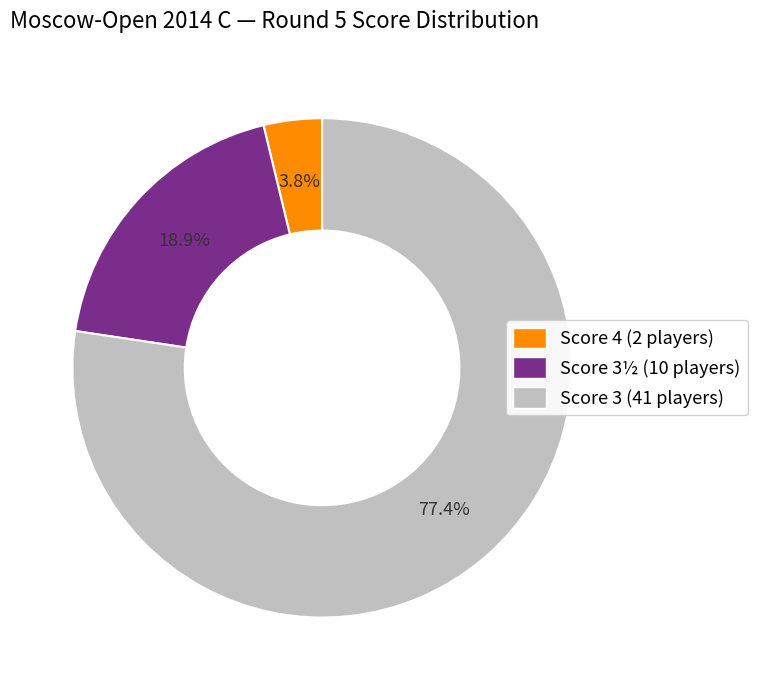

What percentage do Score 4 (2 players) and Score 3 (41 players) together represent?

81.1%